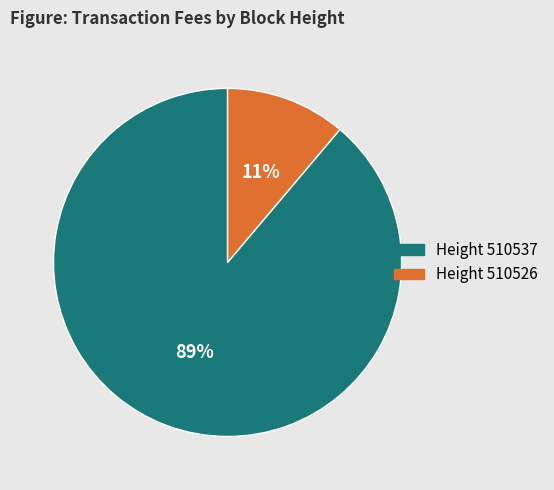

Is there a majority slice in this chart?

Yes